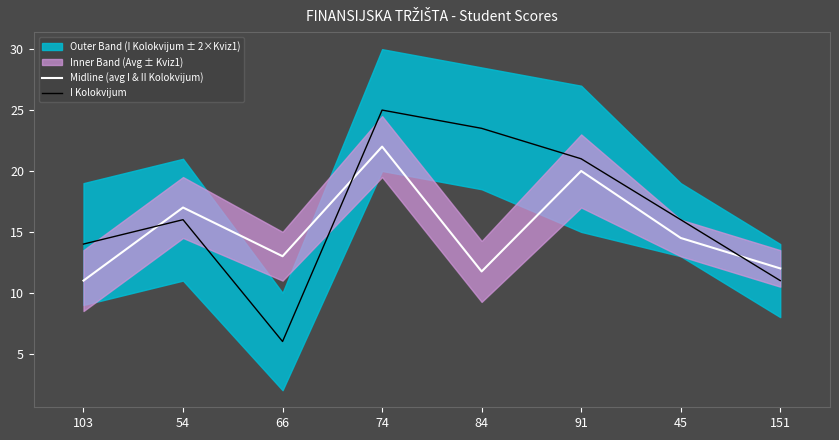

At which label does Midline (avg I & II Kolokvijum) reach its minimum?

103